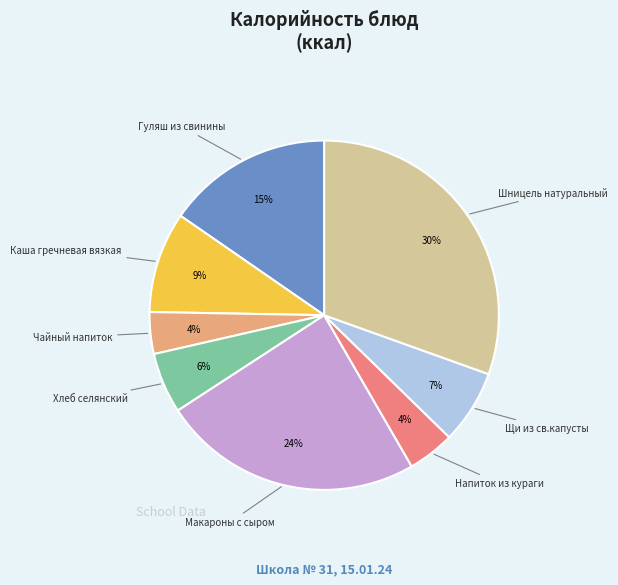

To the nearest percent, what is the average slice percentage?

12%